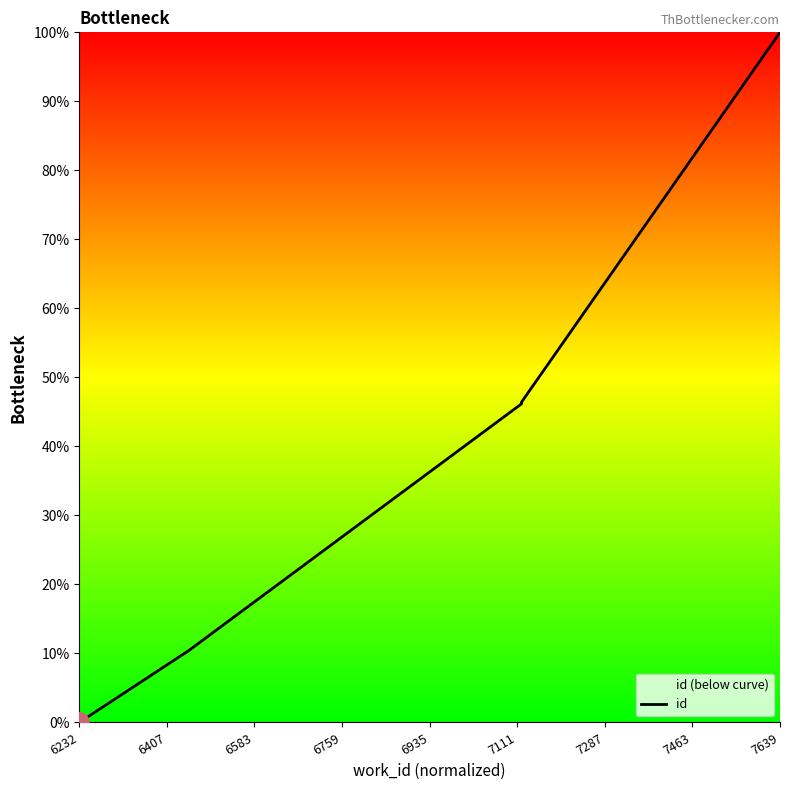

What is the greatest value displayed?

100.0